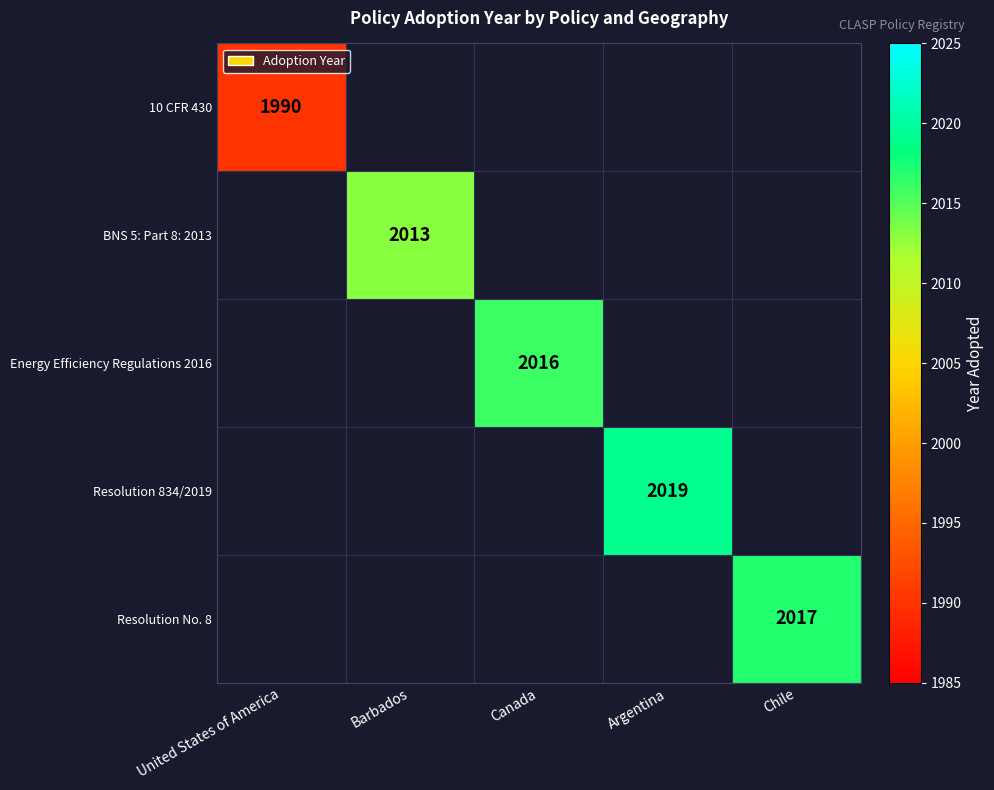

The value of Resolution No. 8 at Chile is 2845. True or false?

False